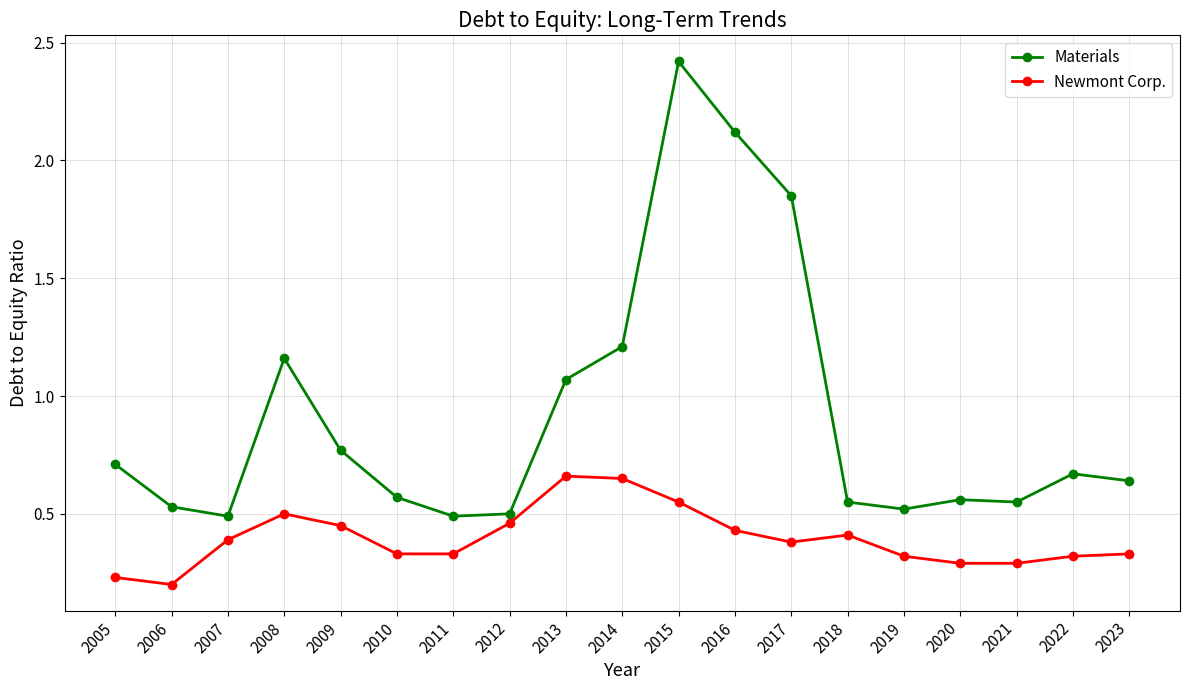

What is the difference between the Newmont Corp. values at 2018 and 2020?

0.1